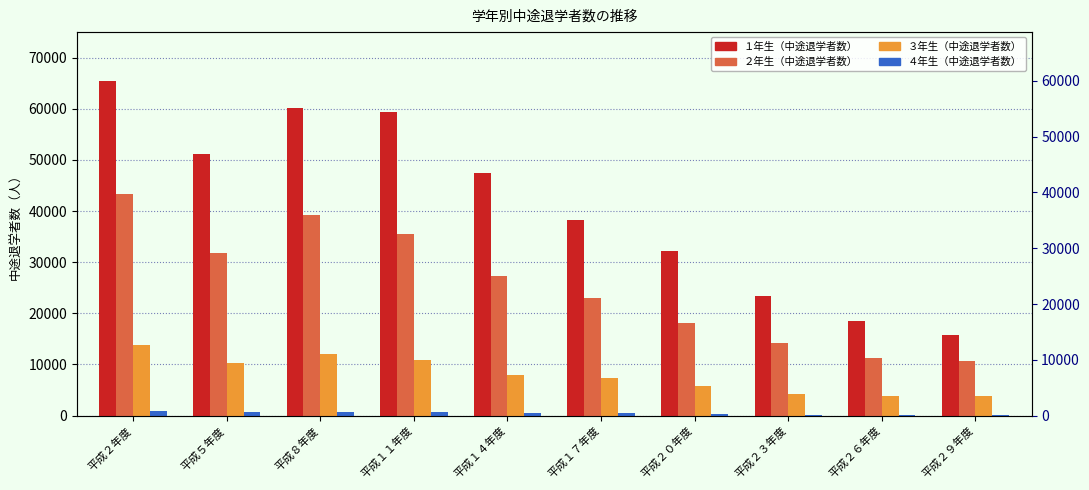

Reading left to right, extract all data points from this chart.

１年生（中途退学者数）: 平成２年度=65472	平成５年度=51258	平成８年度=60117	平成１１年度=59345	平成１４年度=47442	平成１７年度=38304	平成２０年度=32241	平成２３年度=23320	平成２６年度=18591	平成２９年度=15746
２年生（中途退学者数）: 平成２年度=43430	平成５年度=31796	平成８年度=39147	平成１１年度=35512	平成１４年度=27277	平成１７年度=22914	平成２０年度=18125	平成２３年度=14125	平成２６年度=11232	平成２９年度=10751
３年生（中途退学者数）: 平成２年度=13790	平成５年度=10330	平成８年度=12084	平成１１年度=10888	平成１４年度=7915	平成１７年度=7318	平成２０年度=5869	平成２３年度=4317	平成２６年度=3783	平成２９年度=3781
４年生（中途退学者数）: 平成２年度=837	平成５年度=681	平成８年度=802	平成１１年度=707	平成１４年度=499	平成１７年度=500	平成２０年度=362	平成２３年度=158	平成２６年度=187	平成２９年度=180